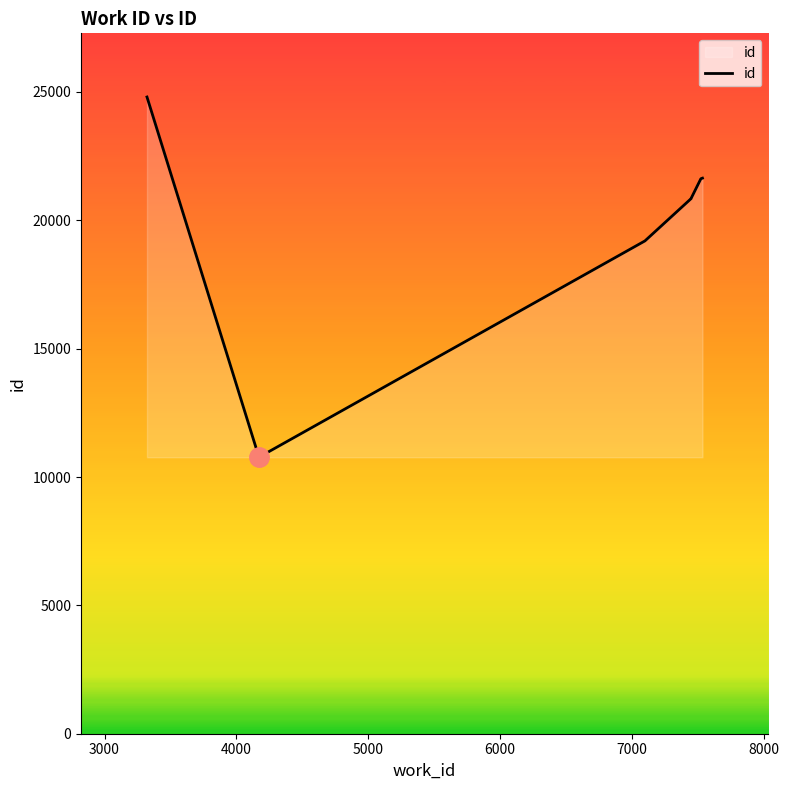

Reading left to right, transcribe all the data shown in this chart.

24805	10771	10773	19199	20847	20852	20856	21622	21644